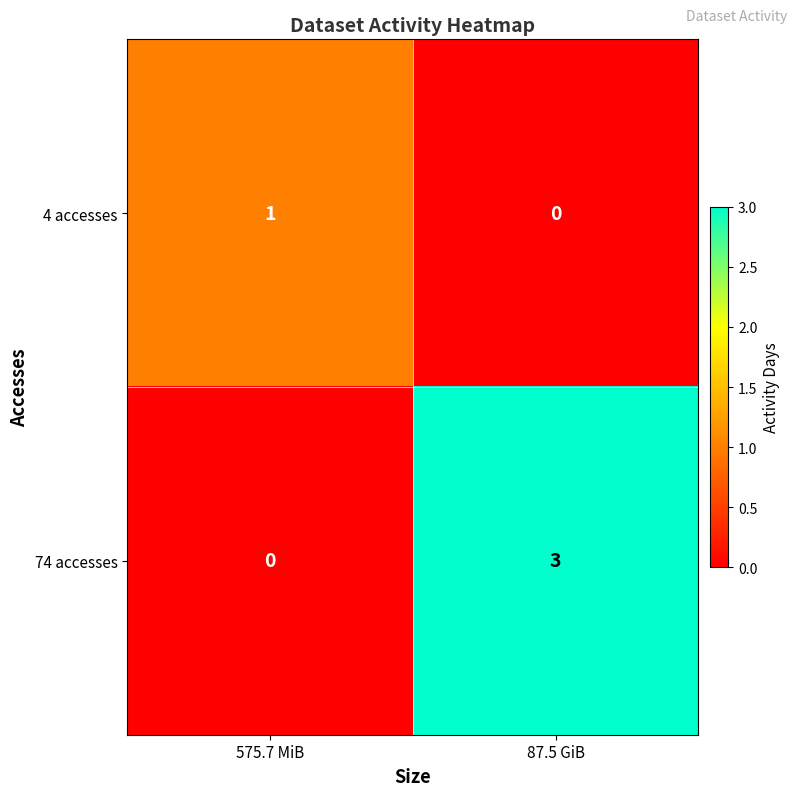

What is the total value across all series at 575.7 MiB?

1